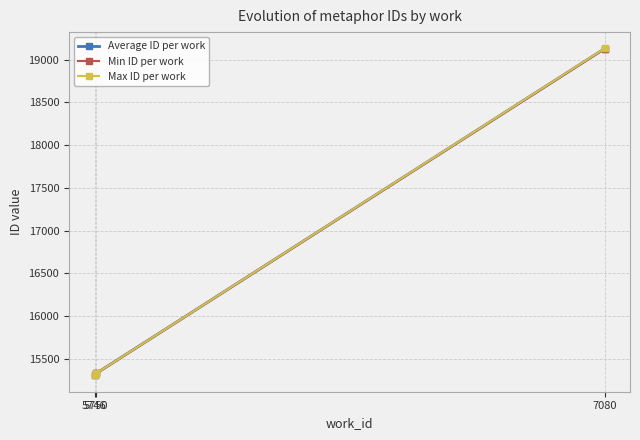

Count the number of categories in the chart.

3